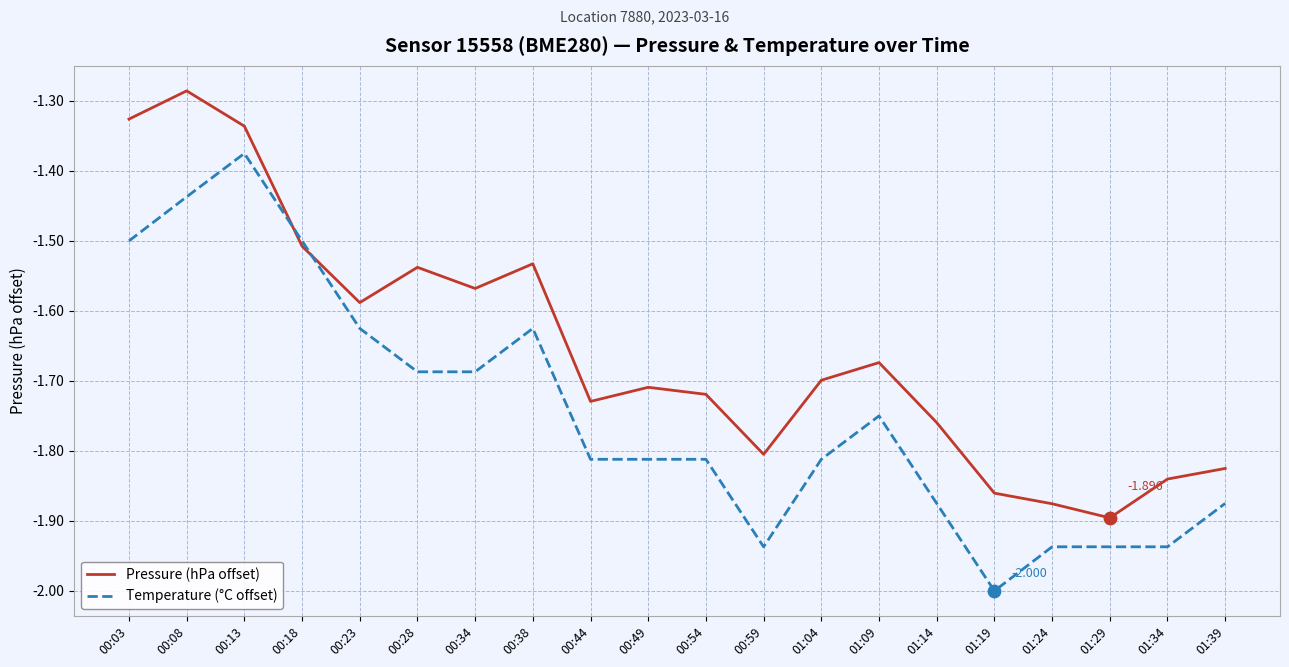

What is the total value across all series at 00:38?

-3.2